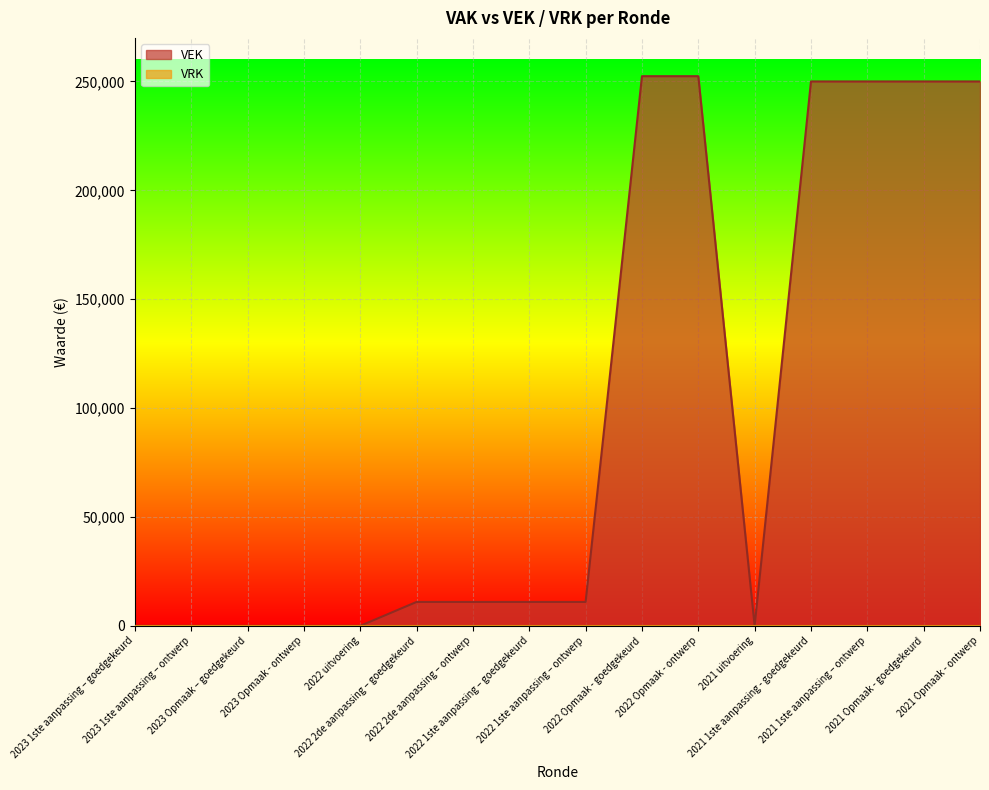

Count the number of values greater than 10977.

6